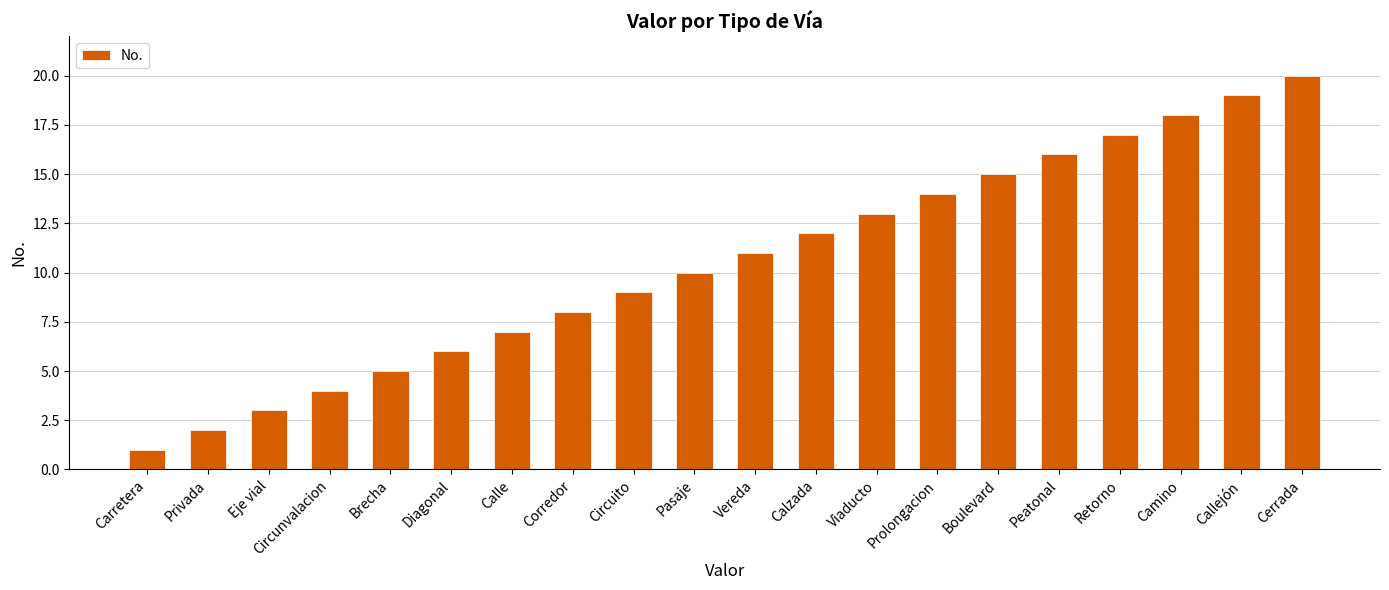

Which category has the highest value across all series?

Cerrada